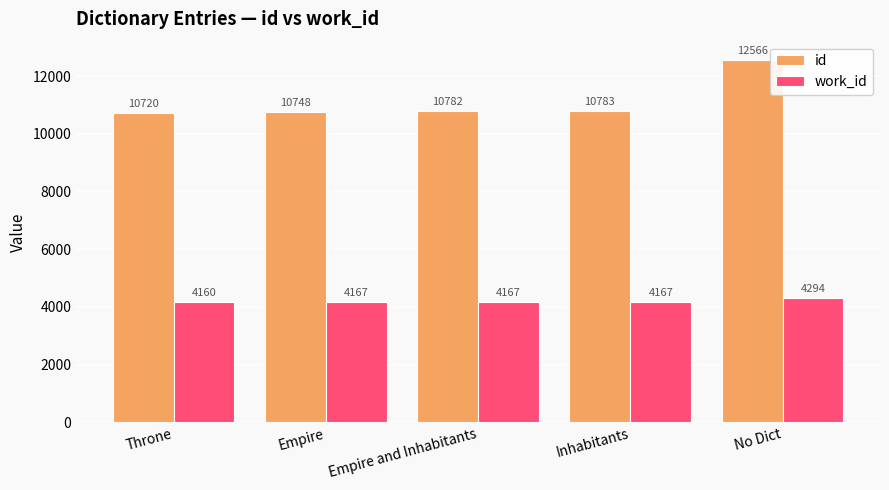

What is the difference between the maximum and second lowest values in the id series?

1817.8